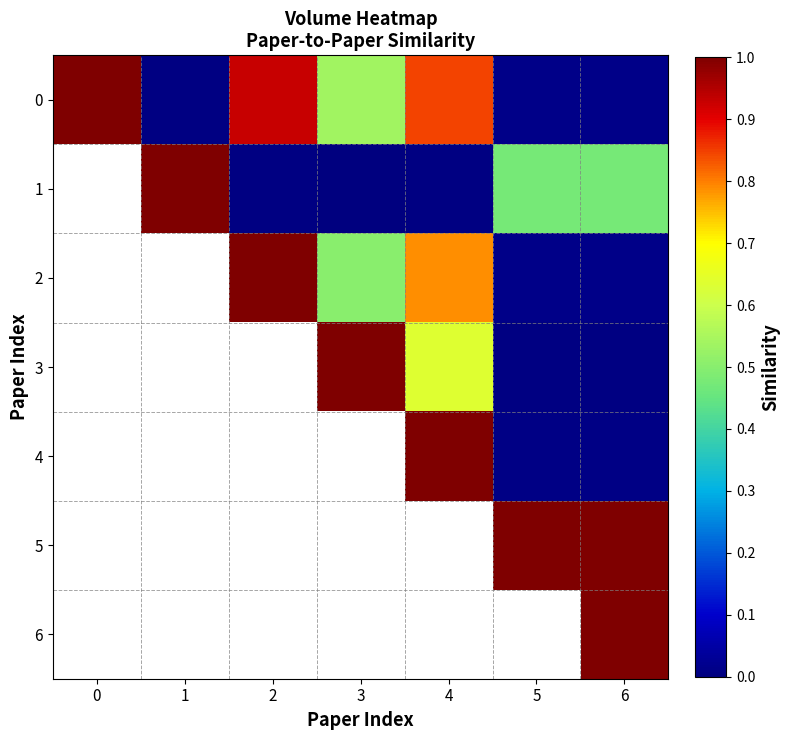

Is the value of 3 at 3 greater than the value of 2 at 0?

No